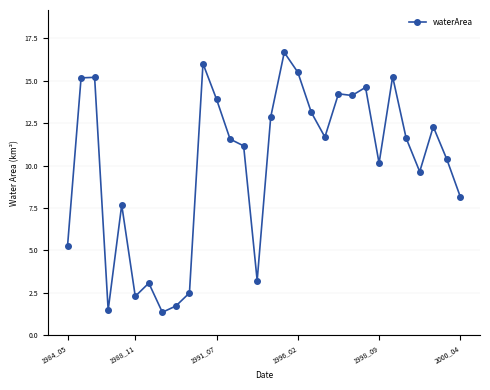

Is this an area chart (filled region under the line)?

No